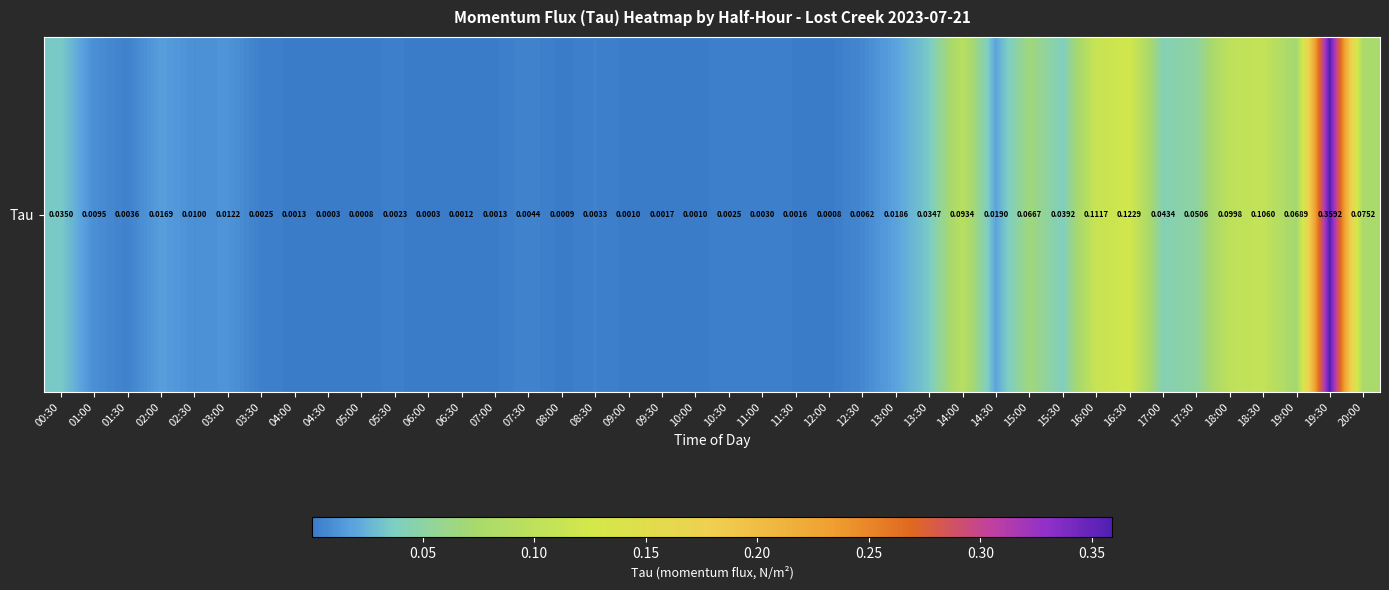

Which category has the lowest value across all series?

06:00